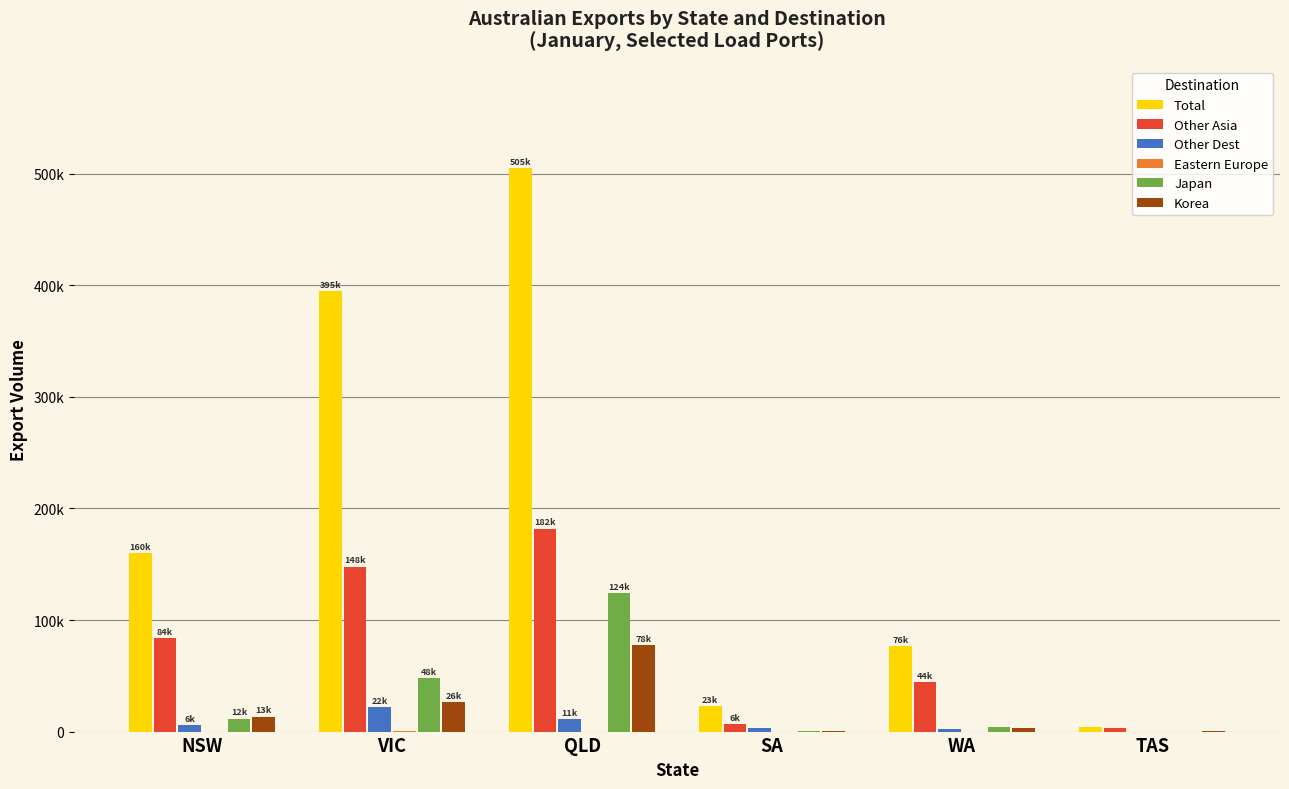

Are the bars horizontal?

No